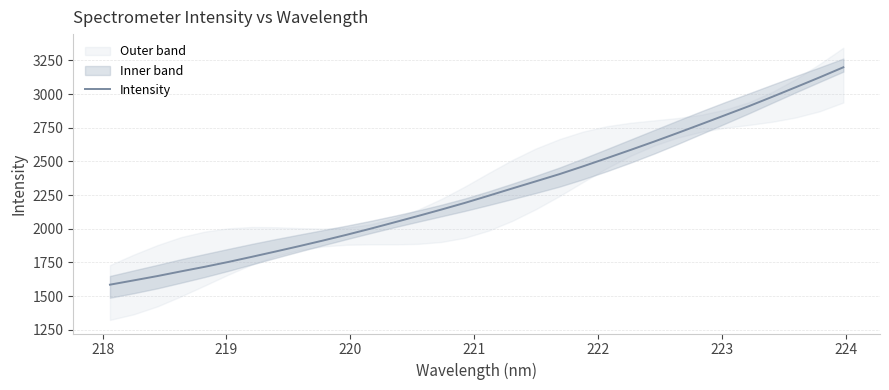

What is the lowest value of the Intensity series?

1584.5